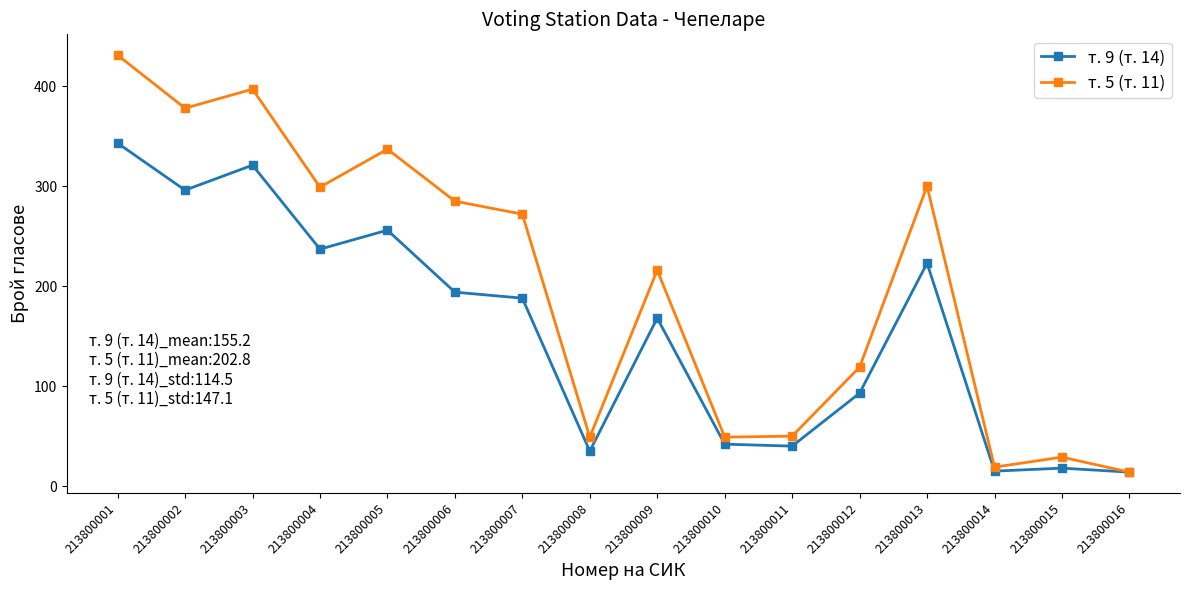

How many lines are shown in the chart?

2